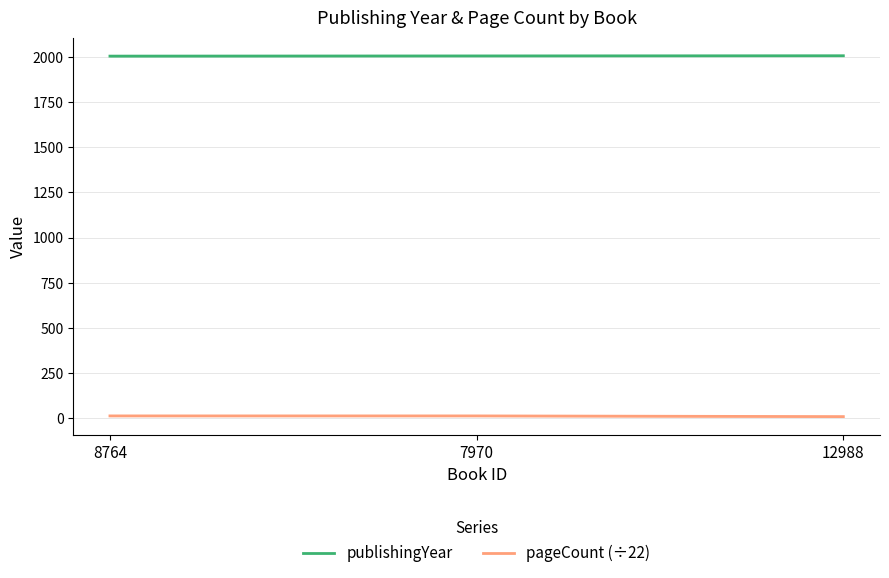

What is the difference between the second highest and minimum values in the pageCount (÷22) series?

3.8